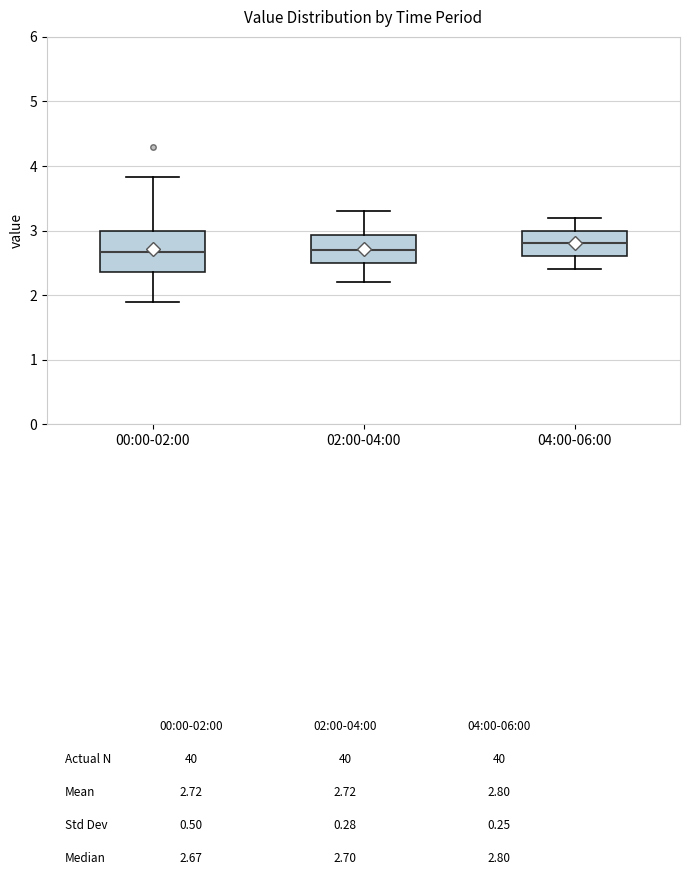

Reading left to right, read every box against the y-axis: the position of its median line, the range the box covers, and the ends of its whiskers. The values are not printed on the chart, so give them approximately, as read against the axis.

00:00-02:00: median 2.7, box 2.4 to 3.0, whiskers 1.9 to 3.8
02:00-04:00: median 2.7, box 2.5 to 2.9, whiskers 2.2 to 3.3
04:00-06:00: median 2.8, box 2.6 to 3.0, whiskers 2.4 to 3.2